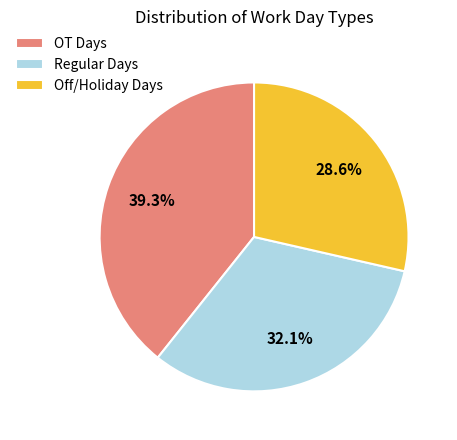

How many segments does this pie chart have?

3